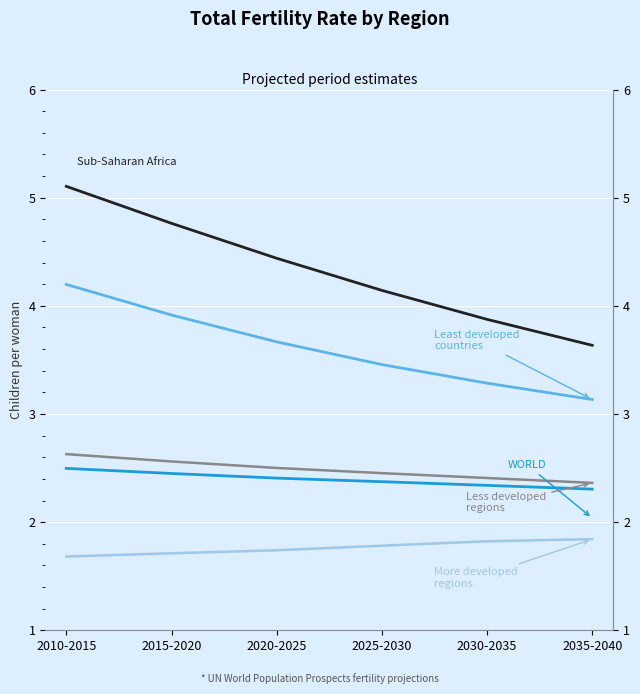

Reading right to left, extract all data points from this chart.

WORLD: 2.3	2.3	2.4	2.4	2.5	2.5
More developed regions: 1.8	1.8	1.8	1.7	1.7	1.7
Less developed regions: 2.4	2.4	2.5	2.5	2.6	2.6
Least developed countries: 3.1	3.3	3.5	3.7	3.9	4.2
Sub-Saharan Africa: 3.6	3.9	4.1	4.4	4.8	5.1